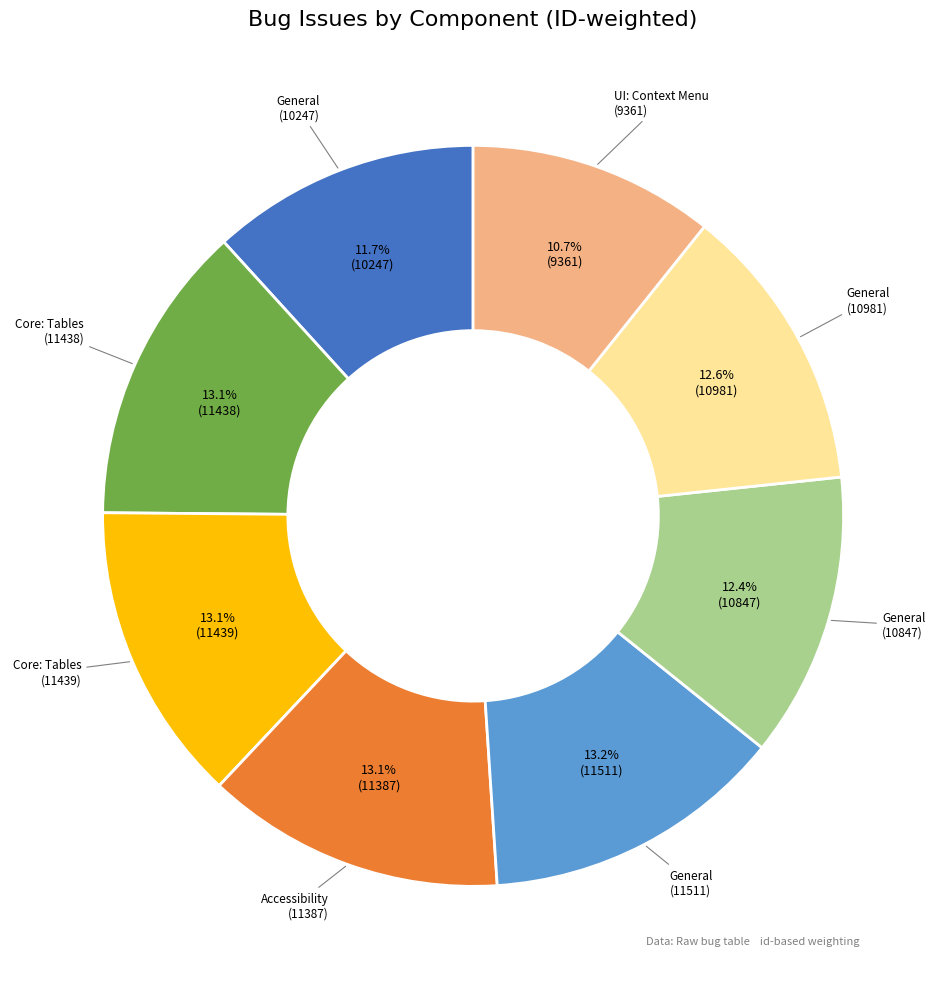

Is there any slice that represents more than half of the pie?

No